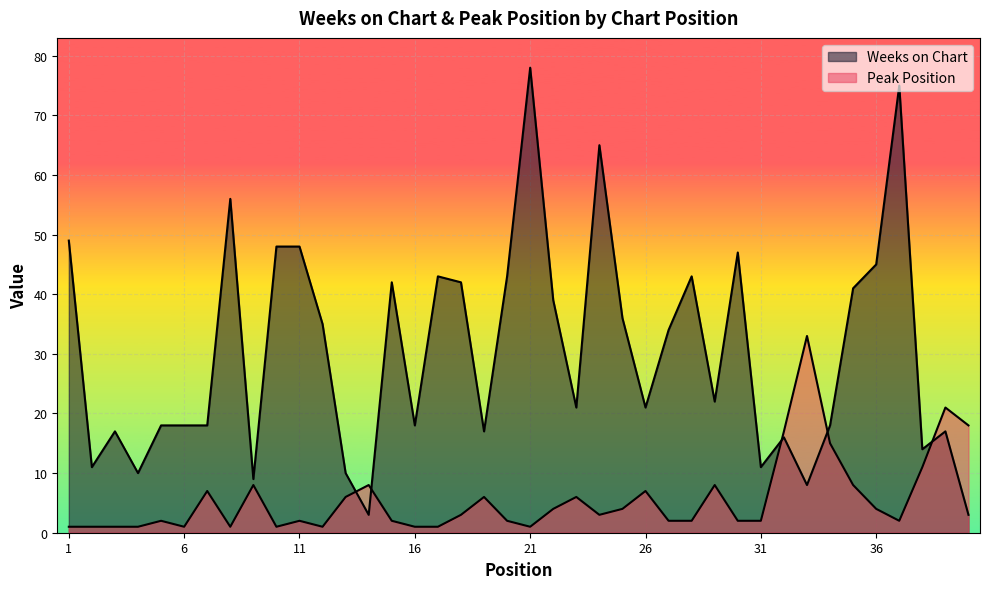

Rank the categories by Peak Position value from lowest to highest.

1, 2, 3, 4, 6, 8, 10, 12, 16, 17, 21, 5, 11, 15, 20, 27, 28, 30, 31, 37, 18, 24, 22, 25, 36, 13, 19, 23, 7, 26, 9, 14, 29, 35, 38, 34, 32, 40, 39, 33